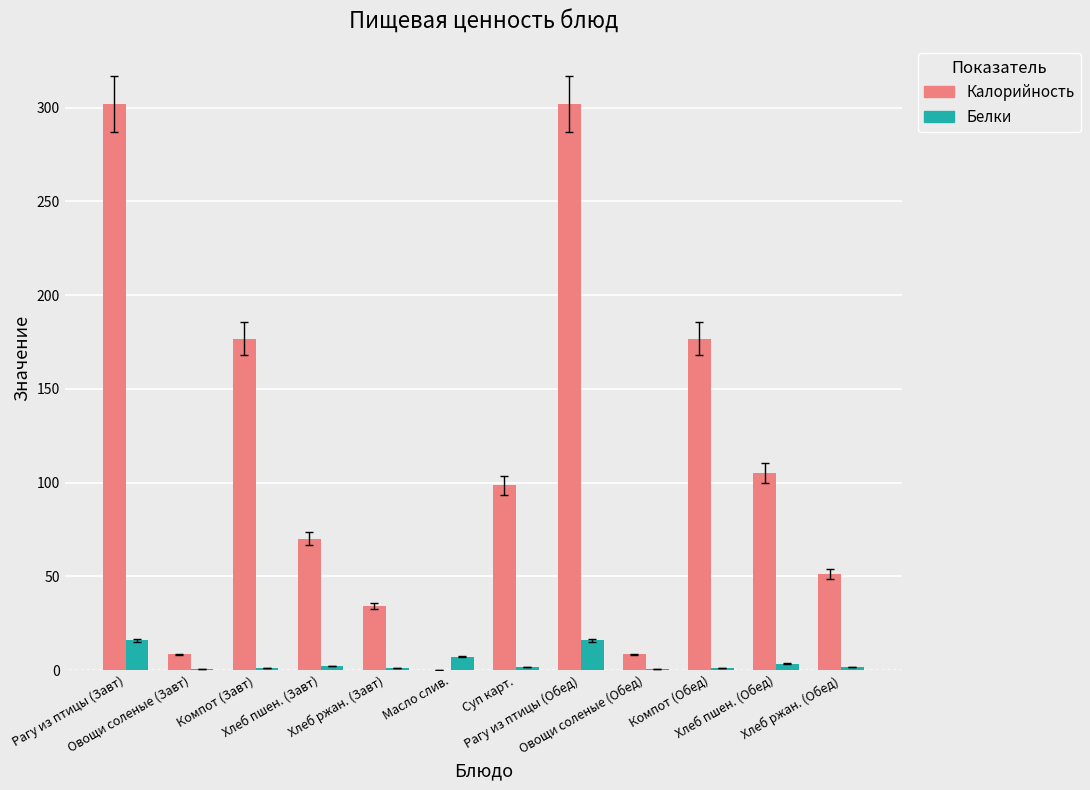

What is the maximum value shown in the chart?

302.0